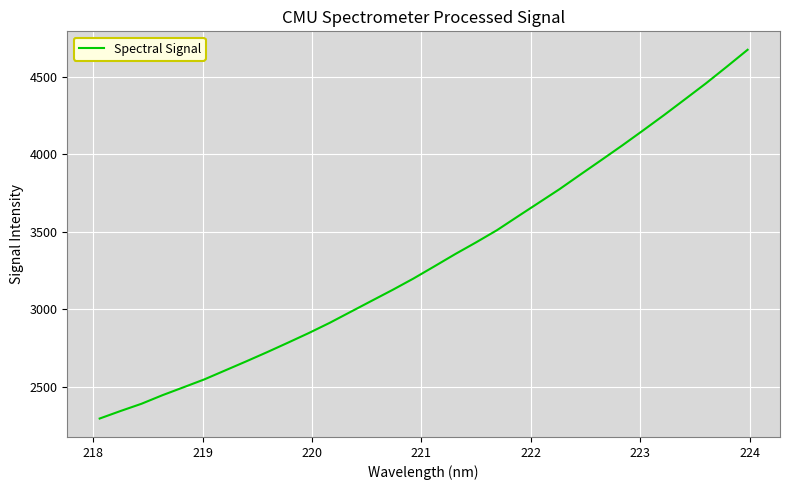

What is the greatest value displayed?

4673.4